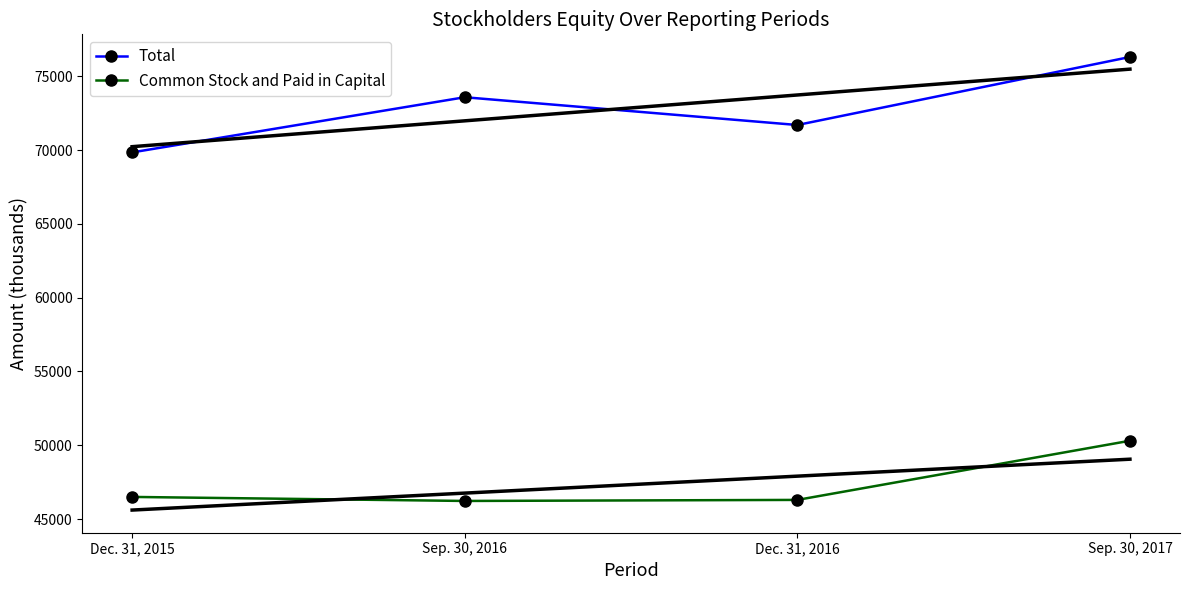

What position from the left is Dec. 31, 2015?

1